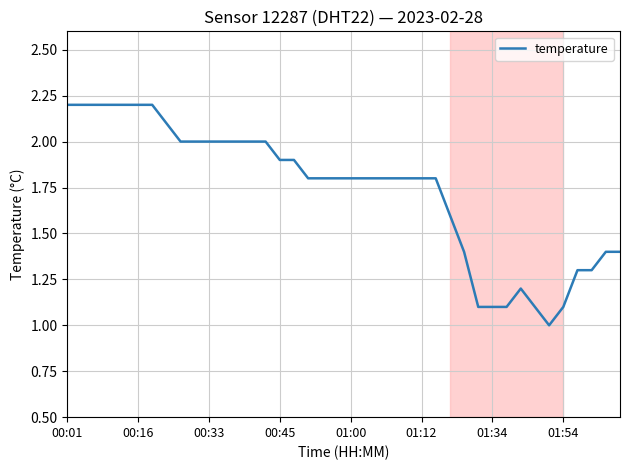

Reading right to left, what are all the values shown in this chart?

1.4	1.4	1.3	1.3	1.1	1.0	1.1	1.2	1.1	1.1	1.1	1.4	1.6	1.8	1.8	1.8	1.8	1.8	1.8	1.8	1.8	1.8	1.8	1.9	1.9	2.0	2.0	2.0	2.0	2.0	2.0	2.0	2.1	2.2	2.2	2.2	2.2	2.2	2.2	2.2